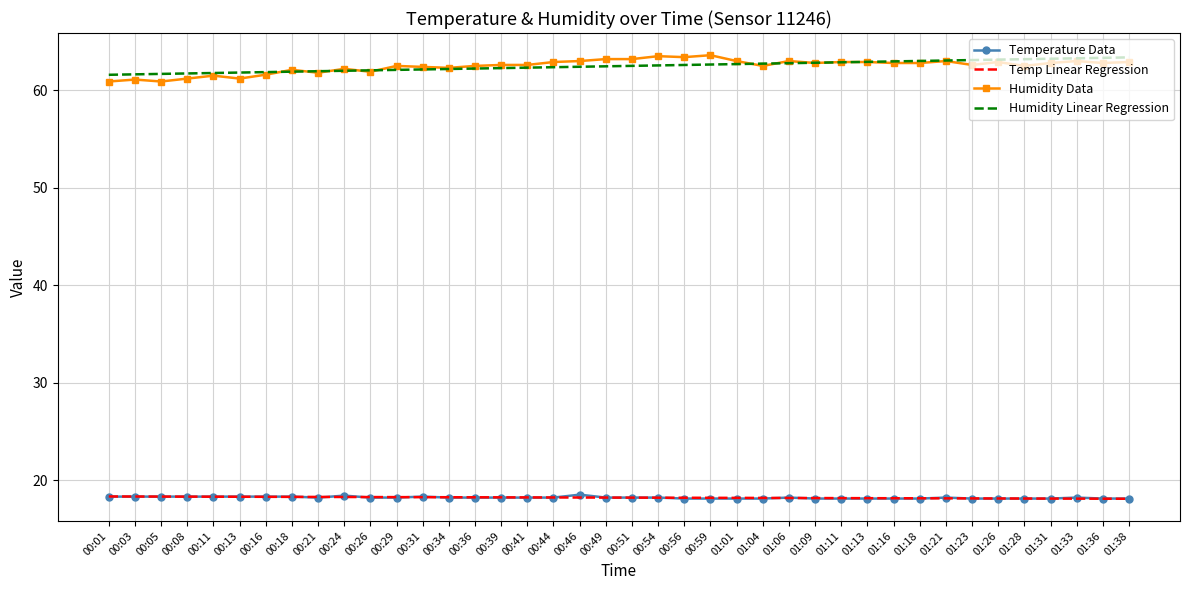

What is the spread (max minus min) of values at 01:13?

44.8